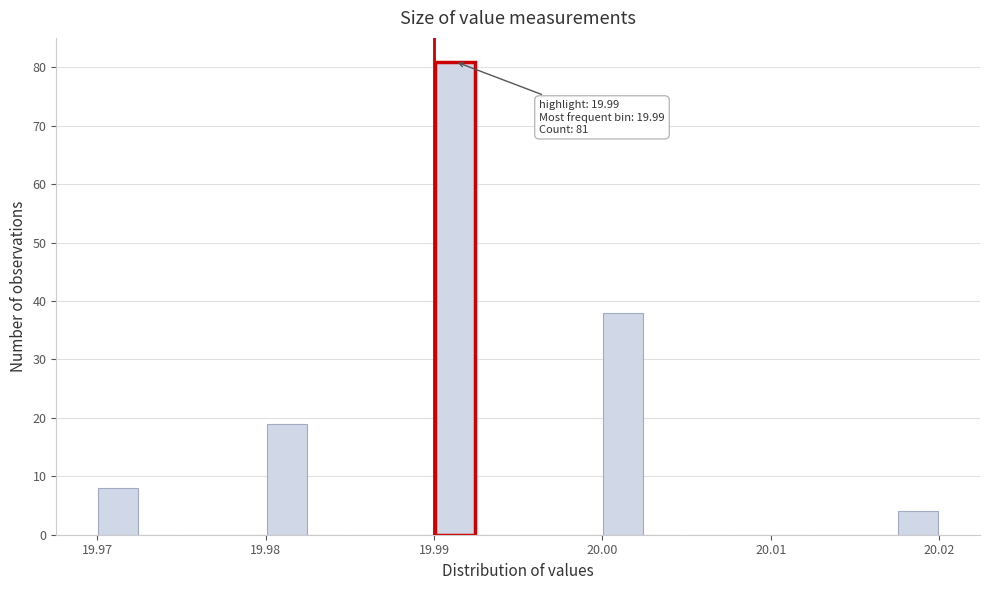

Read against the x-axis, roughly where is the centre of the tallest bar?

19.991